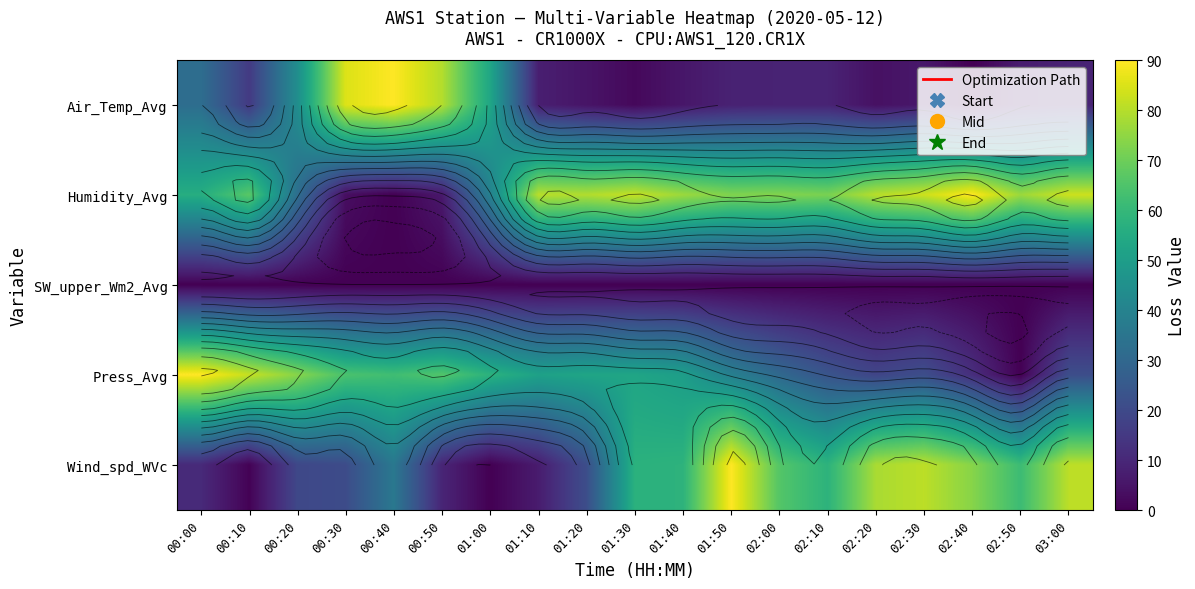

Which category has the lowest value across all series?

02:40